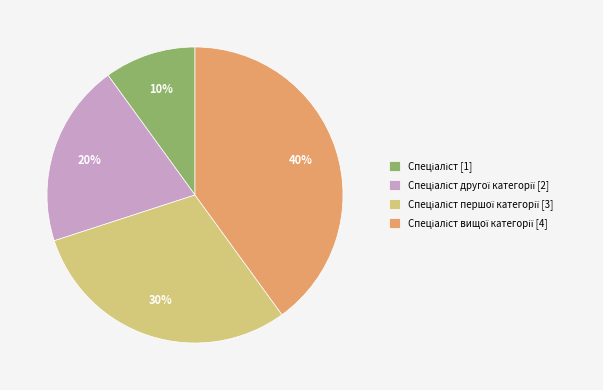

To the nearest percent, what is the difference between the largest and smallest slice percentages?

30%